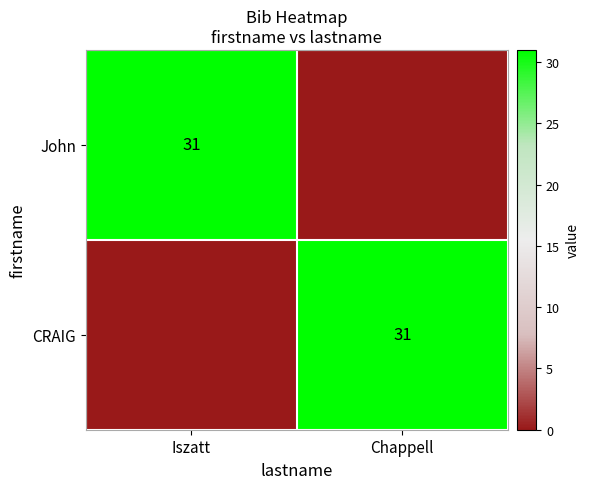

How many distinct data groups are displayed?

2